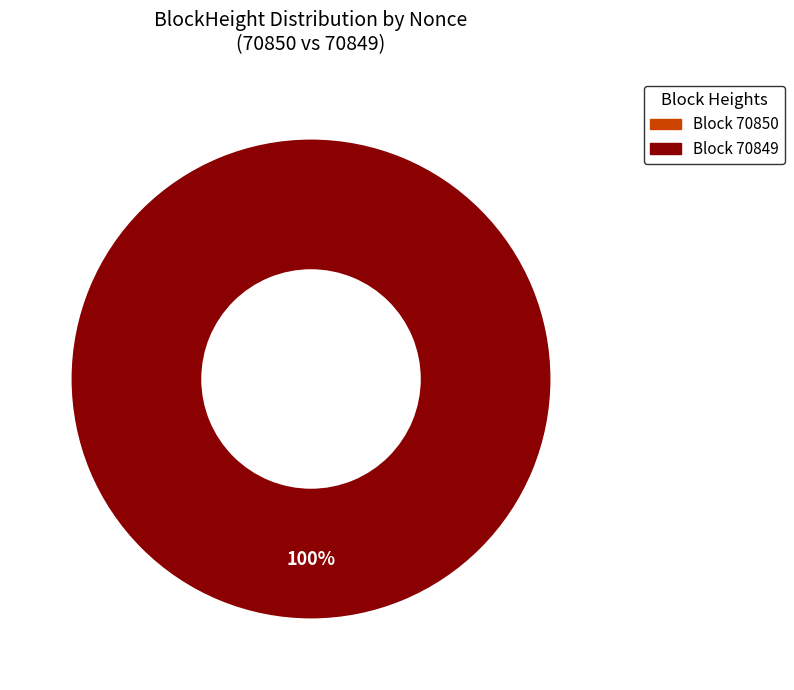

How many segments does this pie chart have?

2